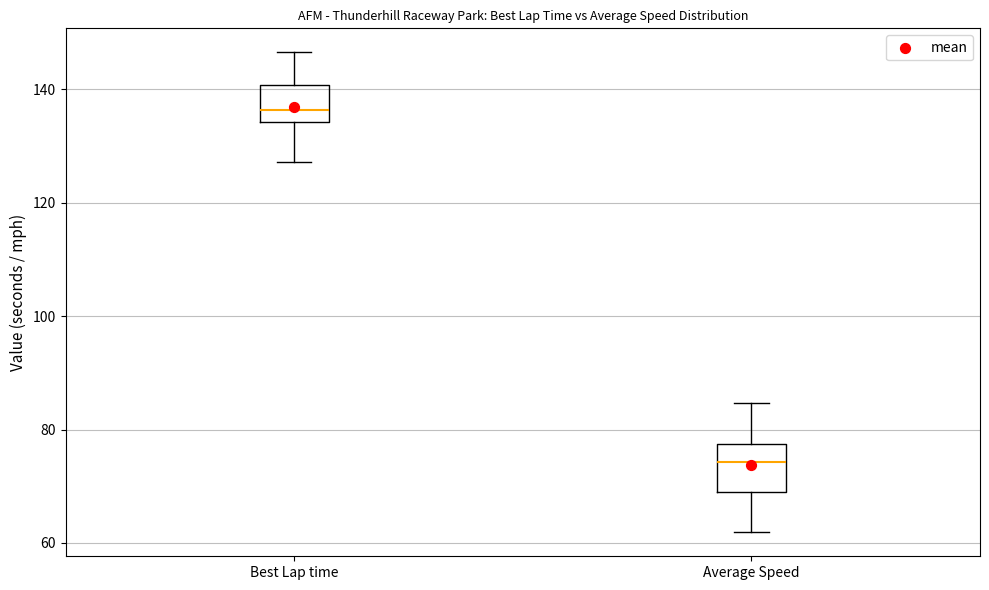

Reading left to right, transcribe this box plot: for each box, give where its median line is, the range the box spans, and where its two whiskers end, as read against the y-axis. The values are not printed on the chart, so give them approximately, as read against the axis.

Best Lap time: median 136, box 134 to 140, whiskers 128 to 146
Average Speed: median 74, box 68 to 78, whiskers 62 to 84